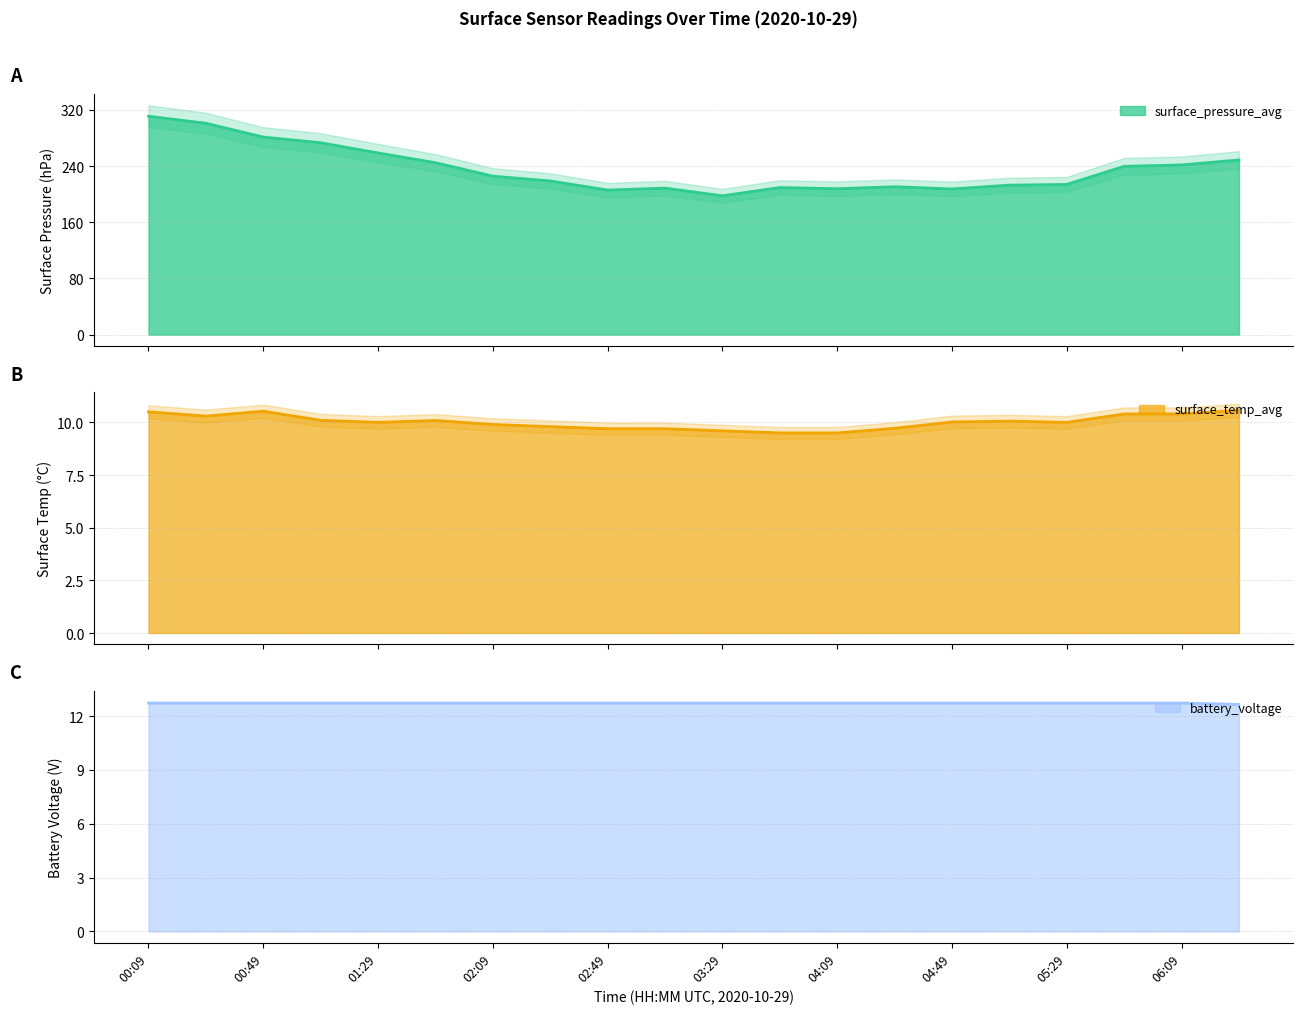

The value of surface_pressure_avg at 06:09 is 241.7. True or false?

True